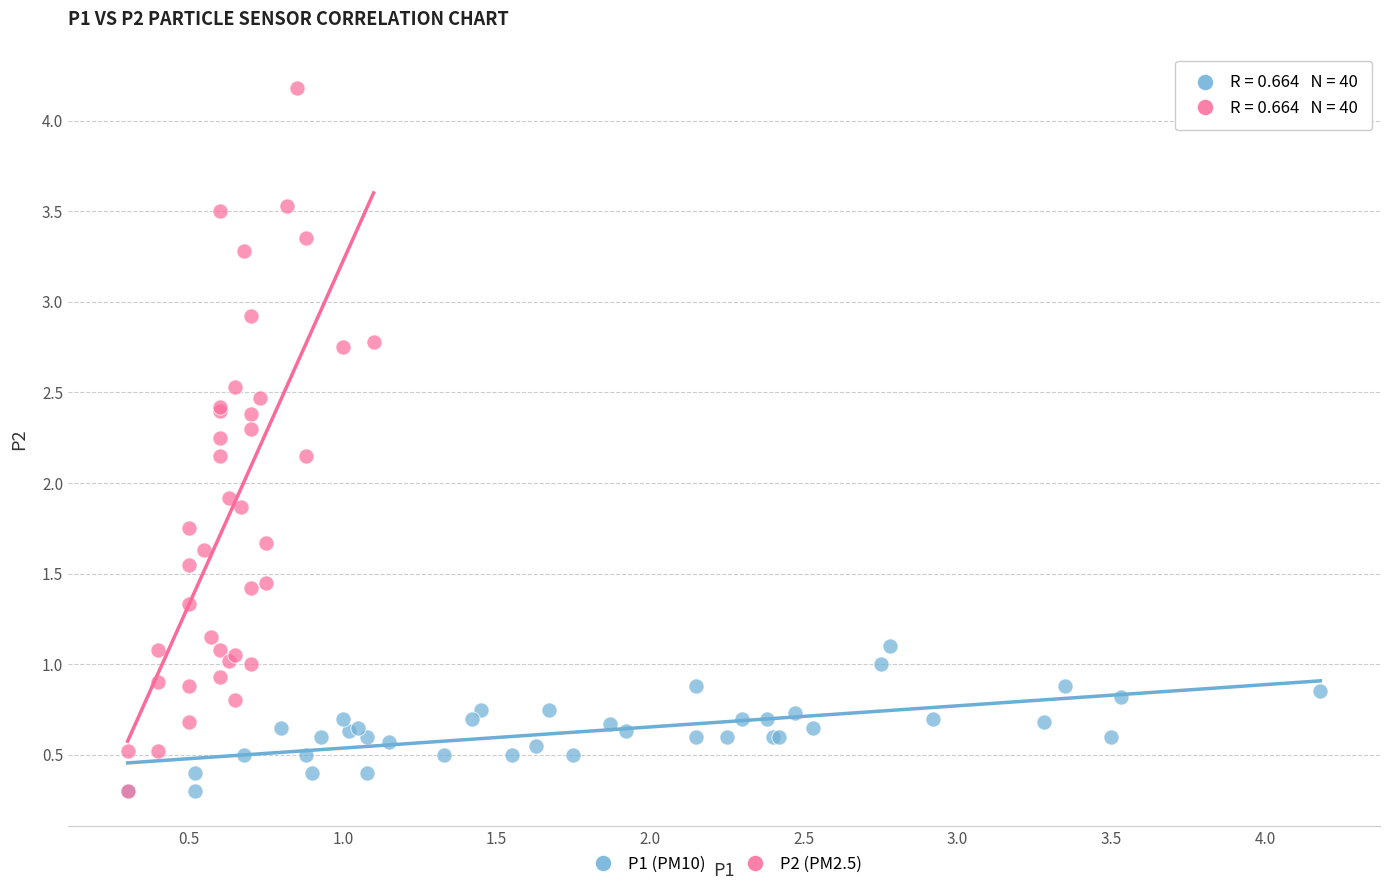

Which series reaches the maximum Y coordinate?

P2 (PM2.5)